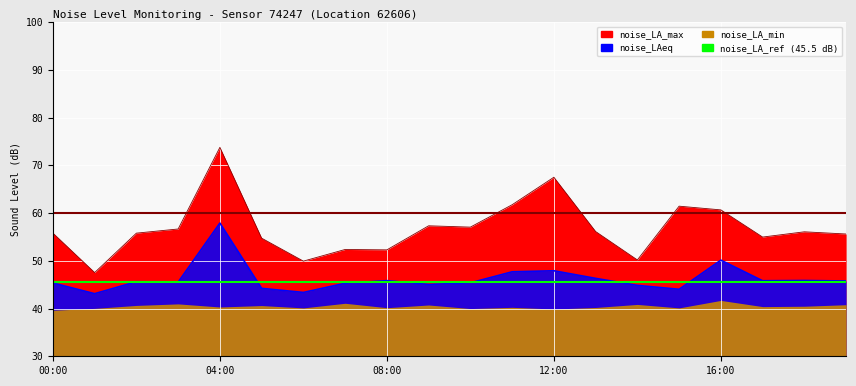

True or false: noise_LA_max and noise_LAeq cross at least once.

False